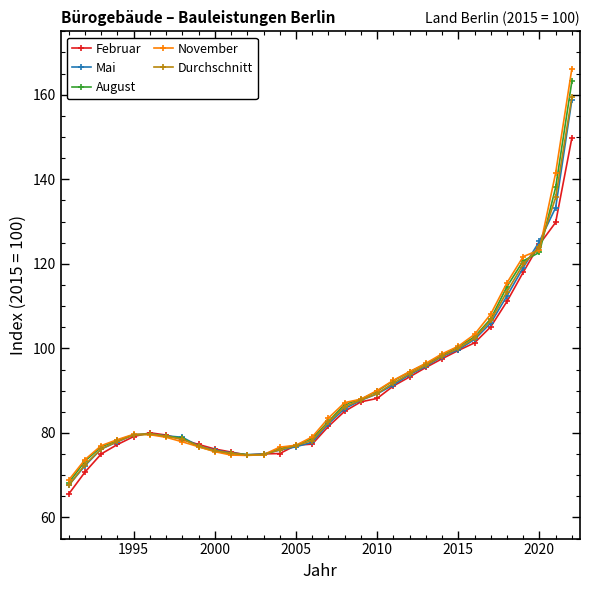

What is the highest value of the August series?

163.2